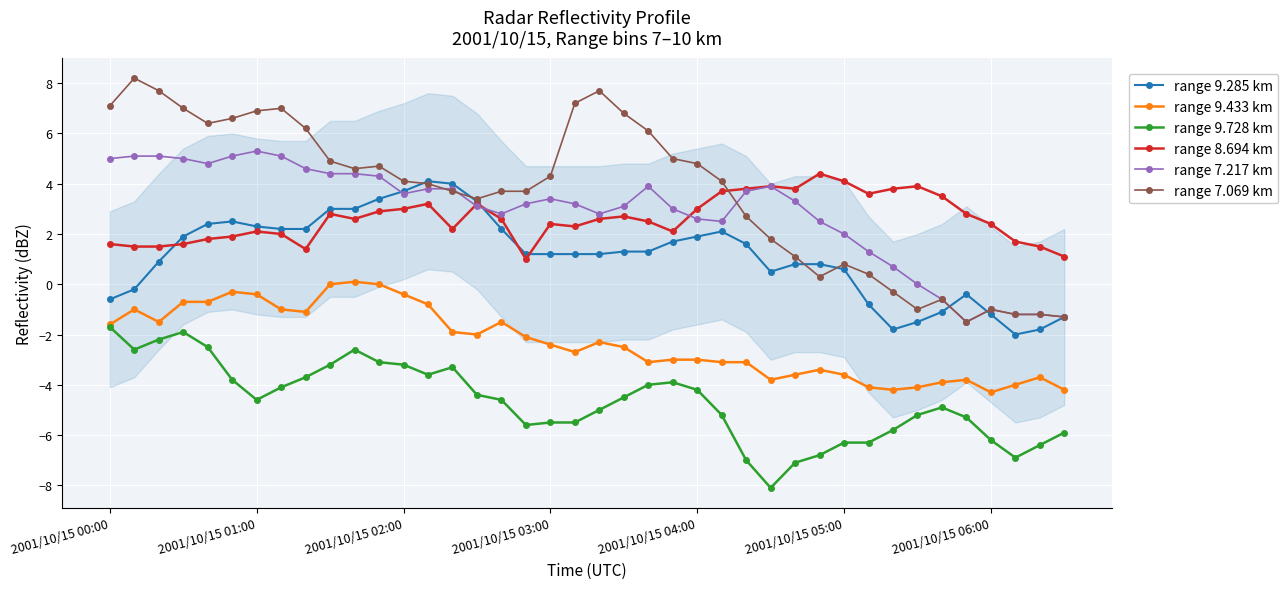

Which series has the largest range (max minus min)?

range 7.069 km